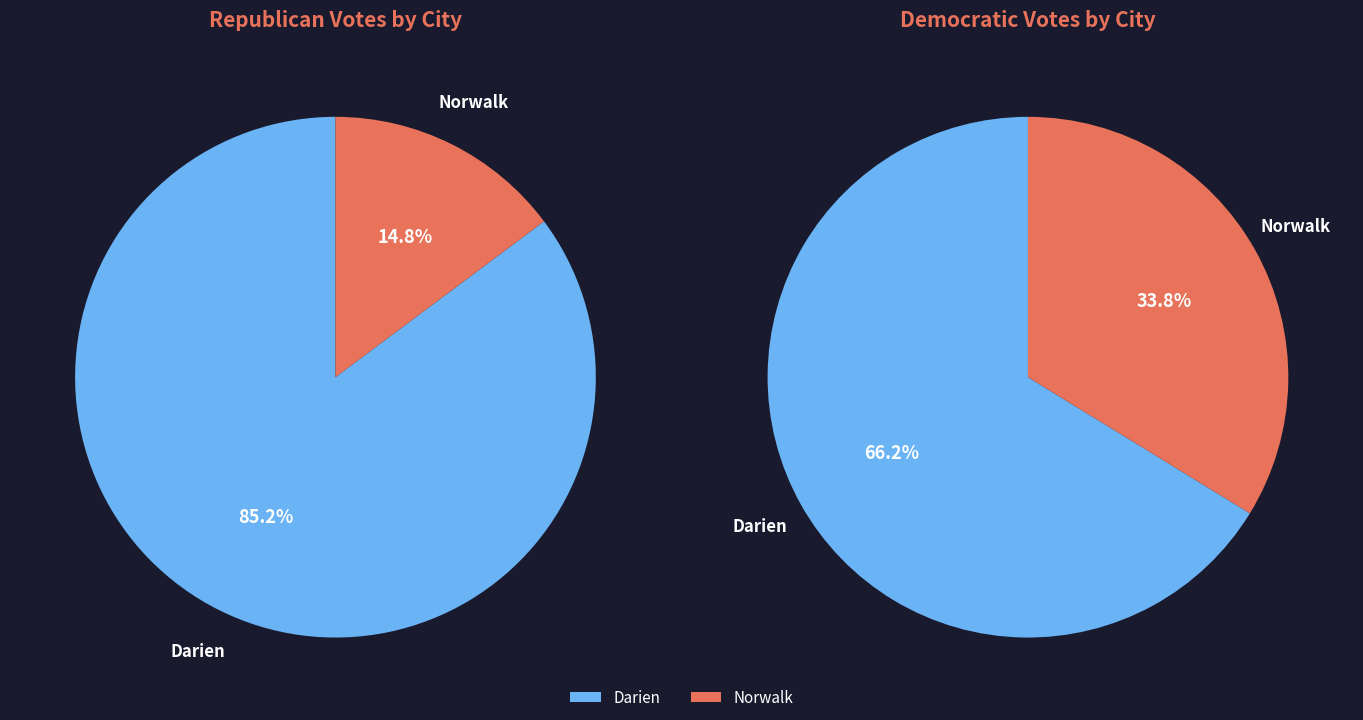

The Darien slice represents 60% of the pie. True or false?

False